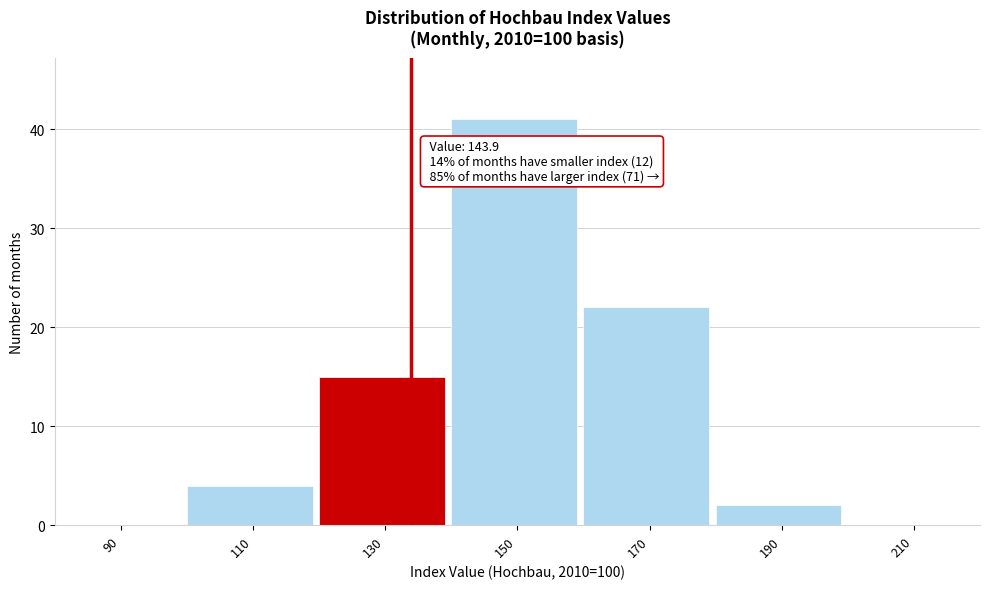

Reading left to right, what are all the values shown in this chart?

90=0	110=4	130=15	150=41	170=22	190=2	210=0